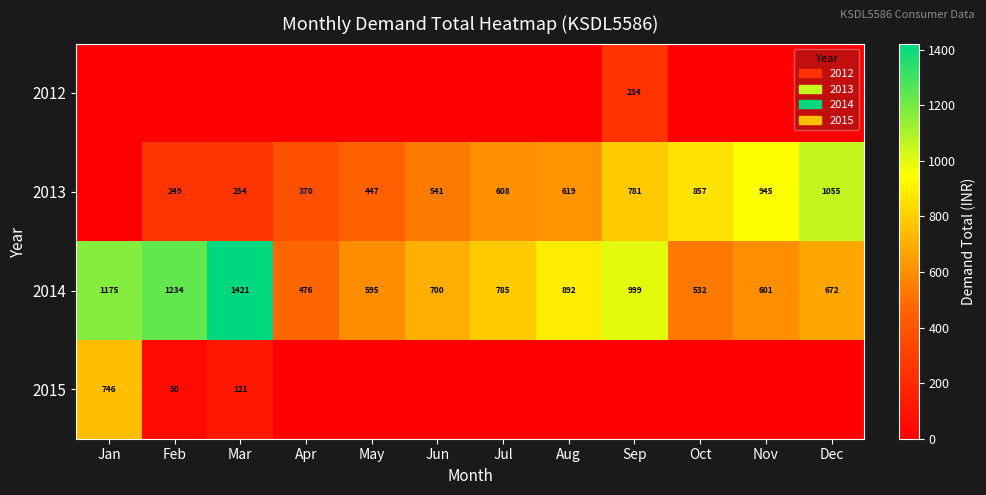

Where is 2014 nearest to the value 948?

Sep